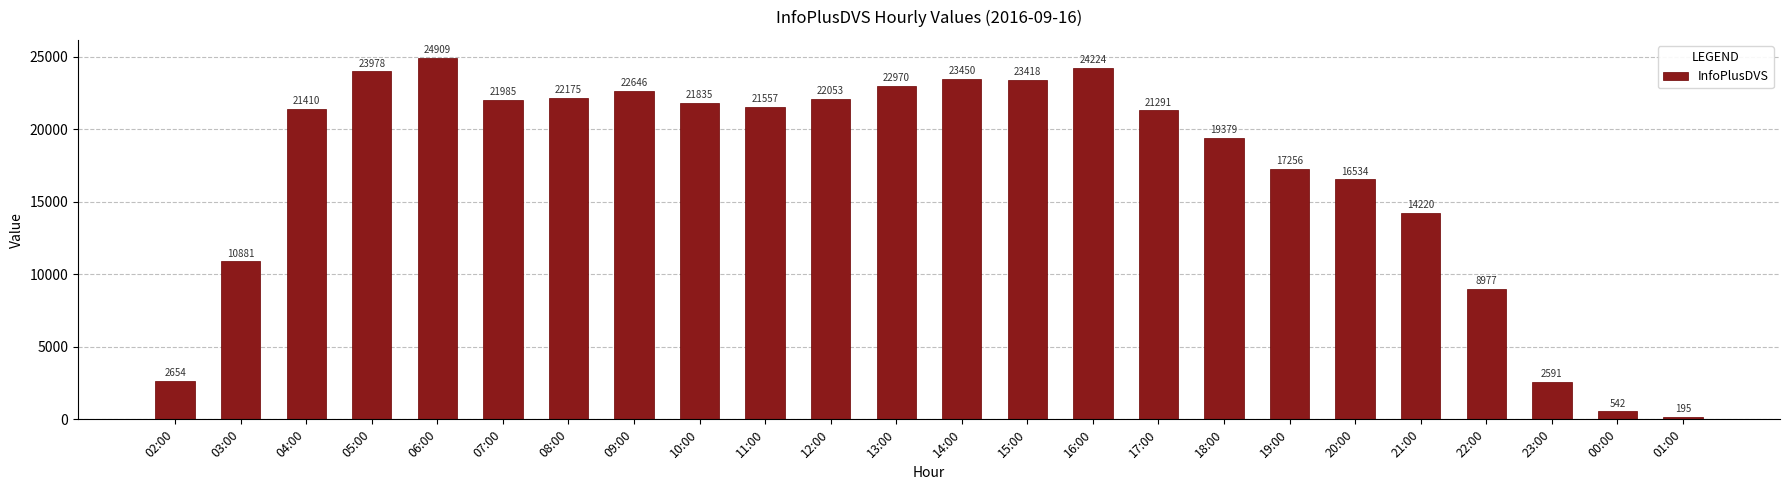

What is the average value?

17130